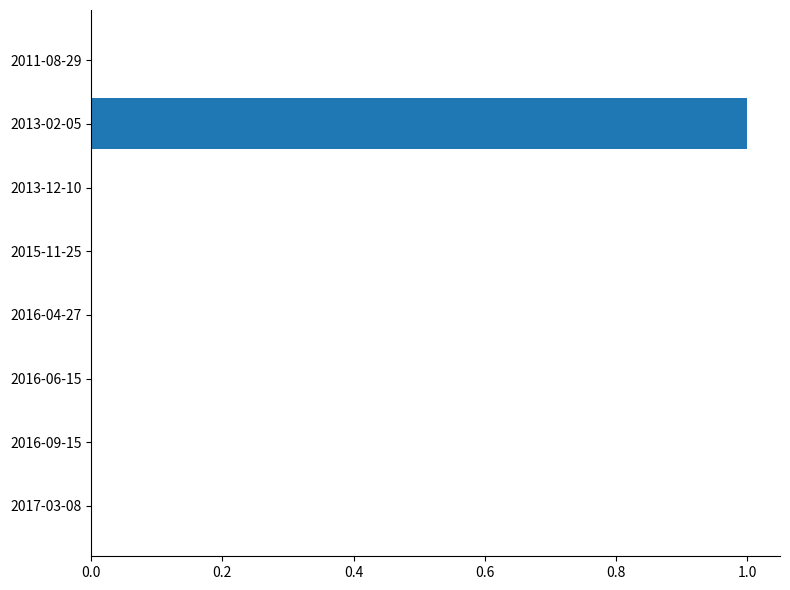

True or false: the data shows -1 at 2017-03-08.

False